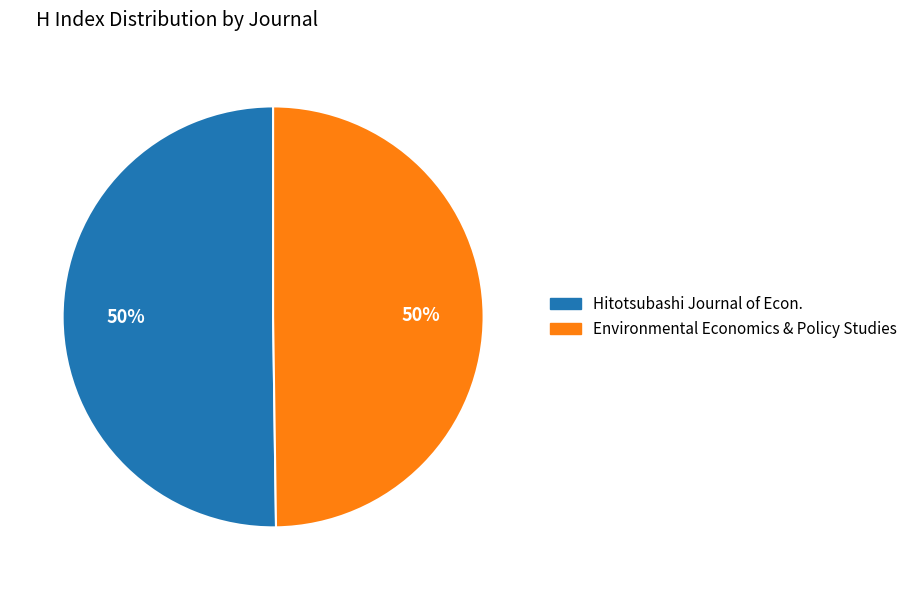

To the nearest percent, what is the average slice percentage?

50%